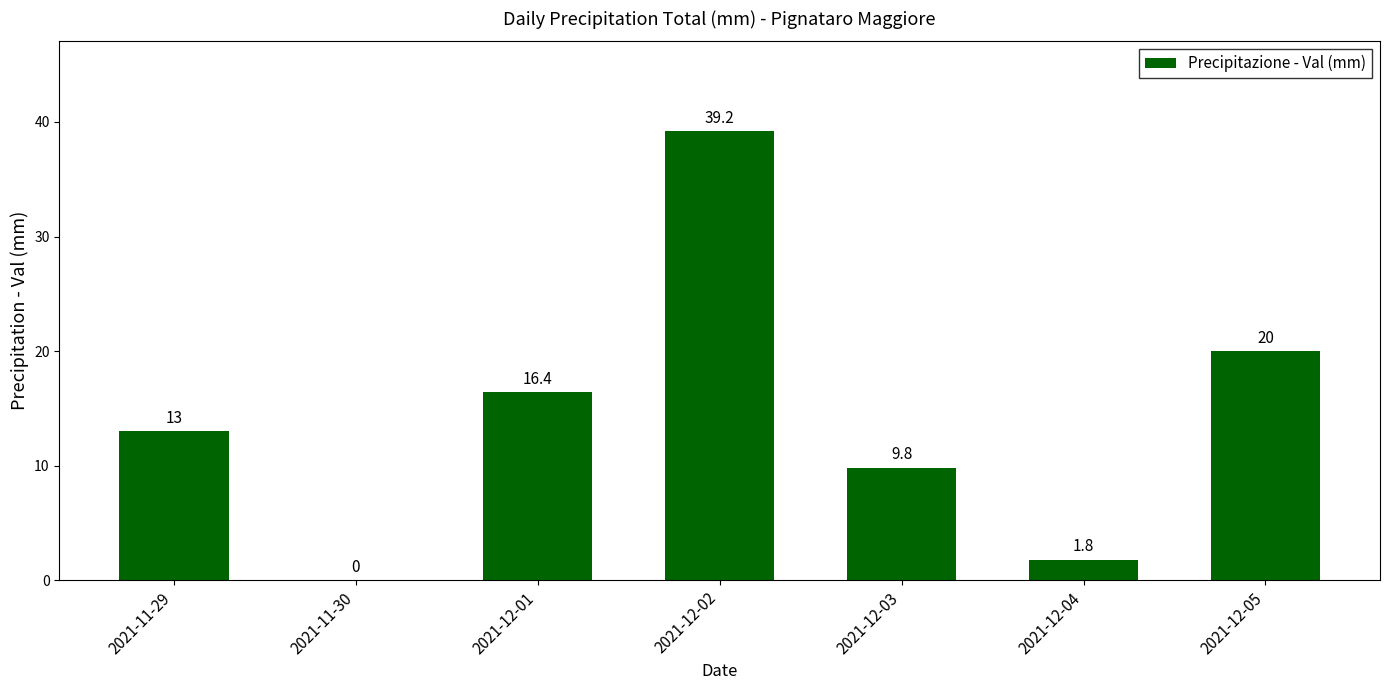

Does the chart contain stacked bars?

No